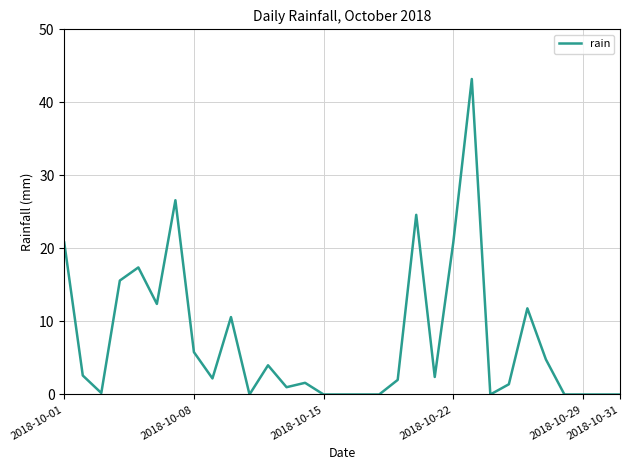

What is the difference between the maximum and minimum values?

43.2